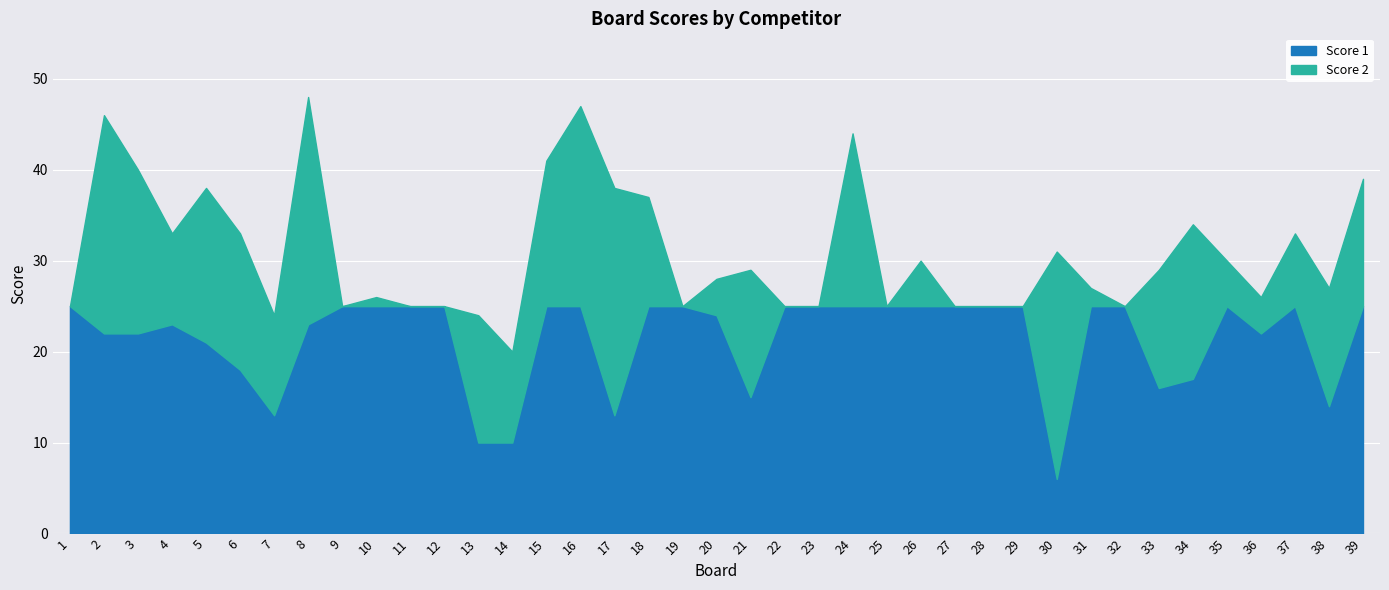

Reading right to left, what are all the values shown in this chart?

Score 1: 25	14	25	22	25	17	16	25	25	6	25	25	25	25	25	25	25	25	15	24	25	25	13	25	25	10	10	25	25	25	25	23	13	18	21	23	22	22	25
Score 2: 14	13	8	4	5	17	13	0	2	25	0	0	0	5	0	19	0	0	14	4	0	12	25	22	16	10	14	0	0	1	0	25	11	15	17	10	18	24	0